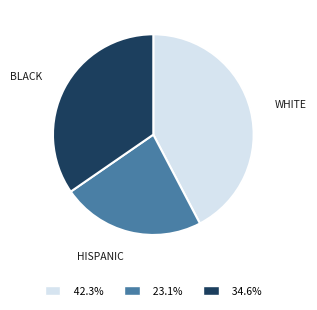

How many segments does this pie chart have?

3